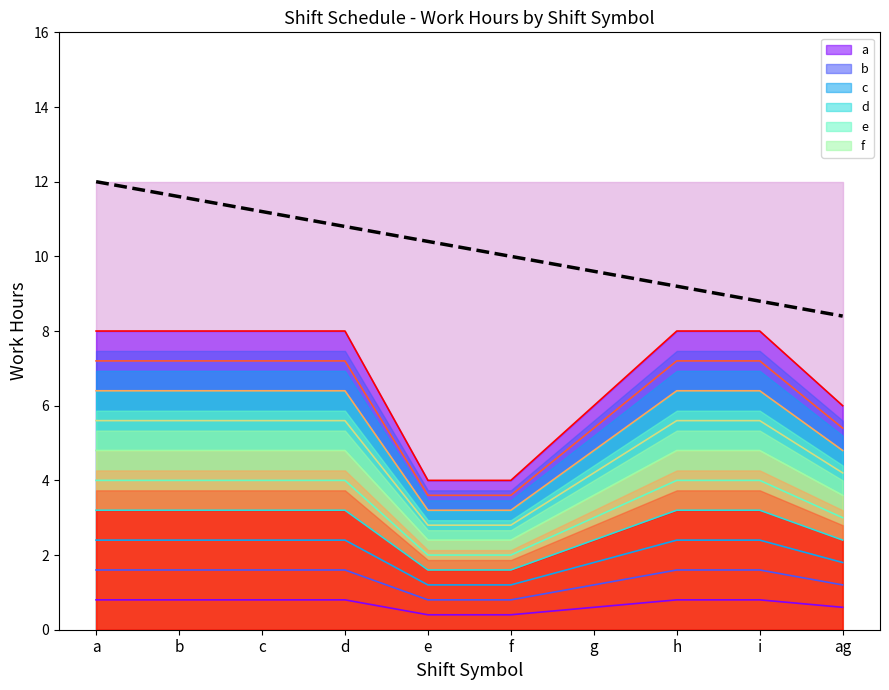

The value at c is 4.5. True or false?

False